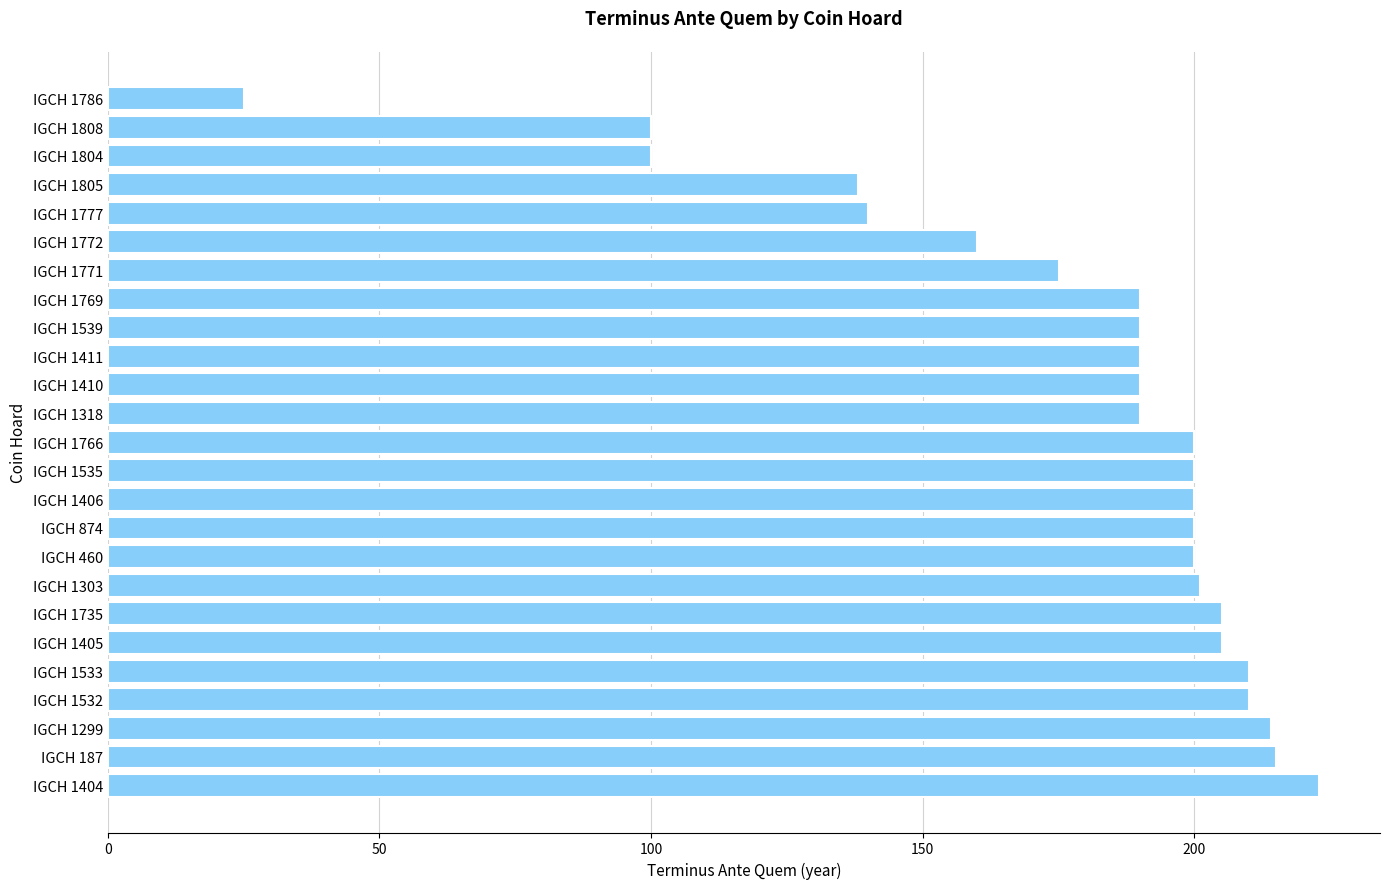

The value at IGCH 1406 is 86. True or false?

False